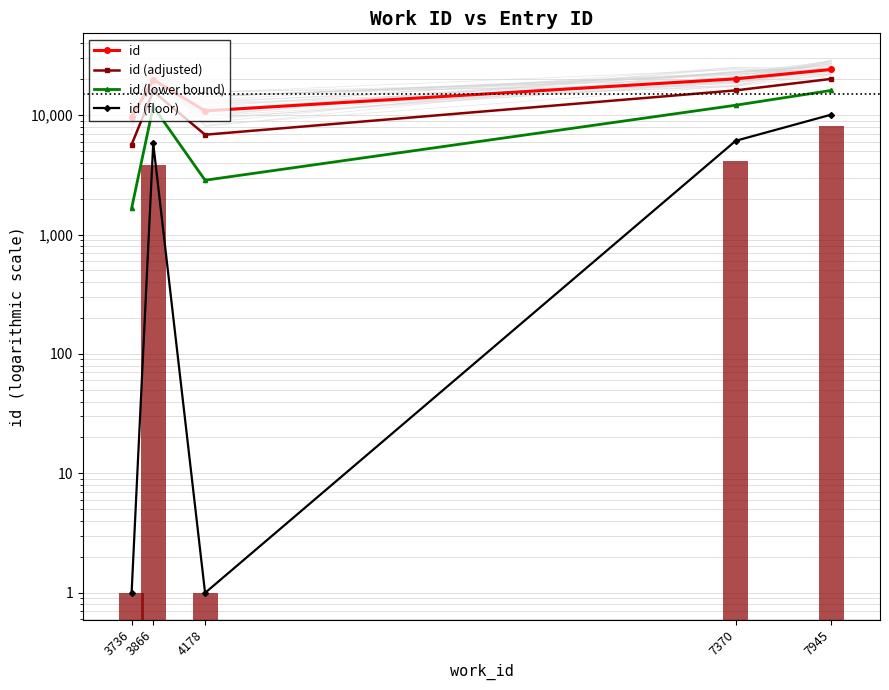

Rank the series by their maximum value, from lowest to highest.

id (floor), id (lower bound), id (adjusted), id